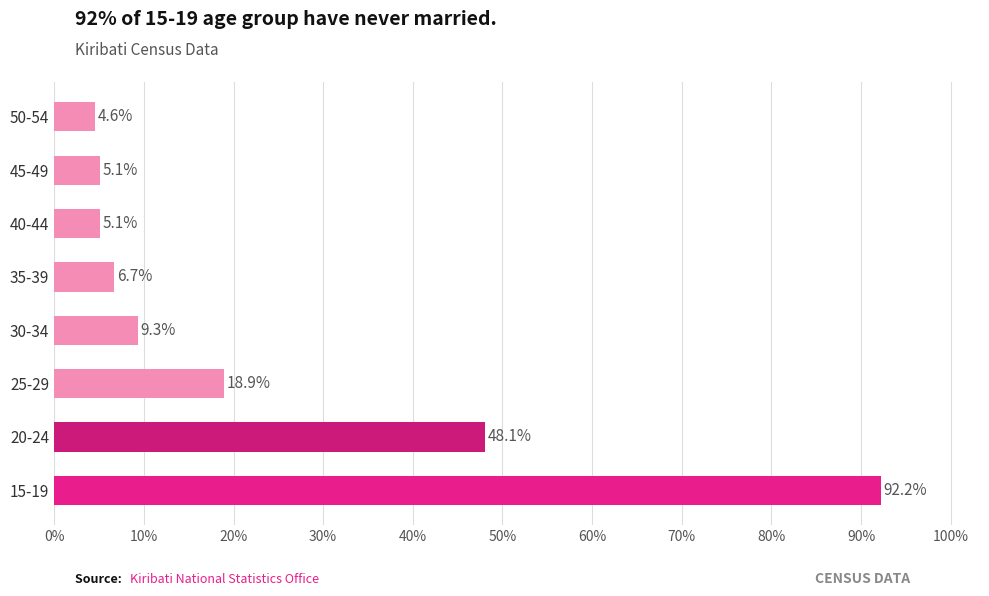

The value at 30-34 is 9.3. True or false?

True